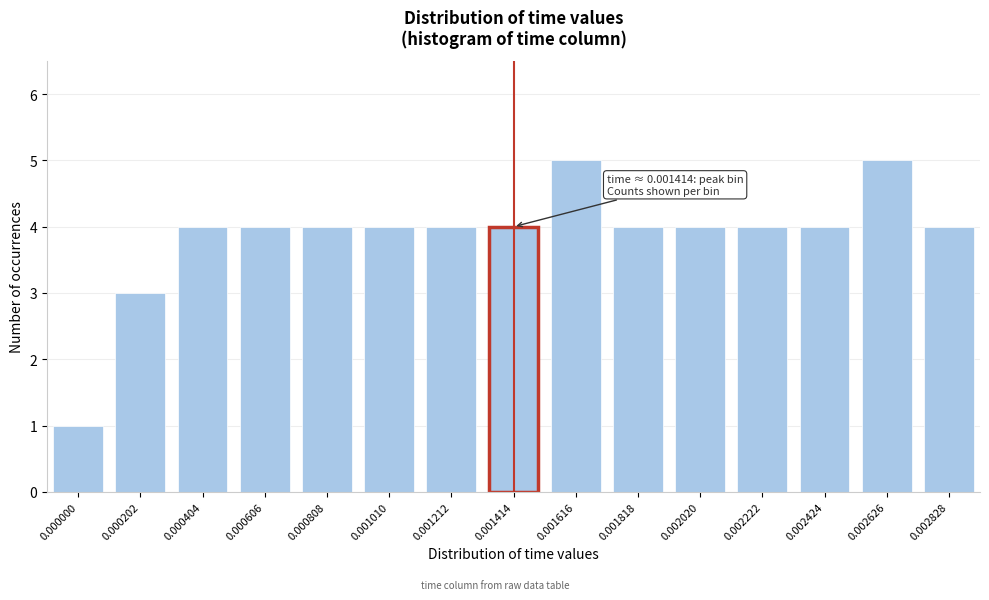

Reading left to right, what are all the values shown in this chart?

1	3	4	4	4	4	4	4	5	4	4	4	4	5	4